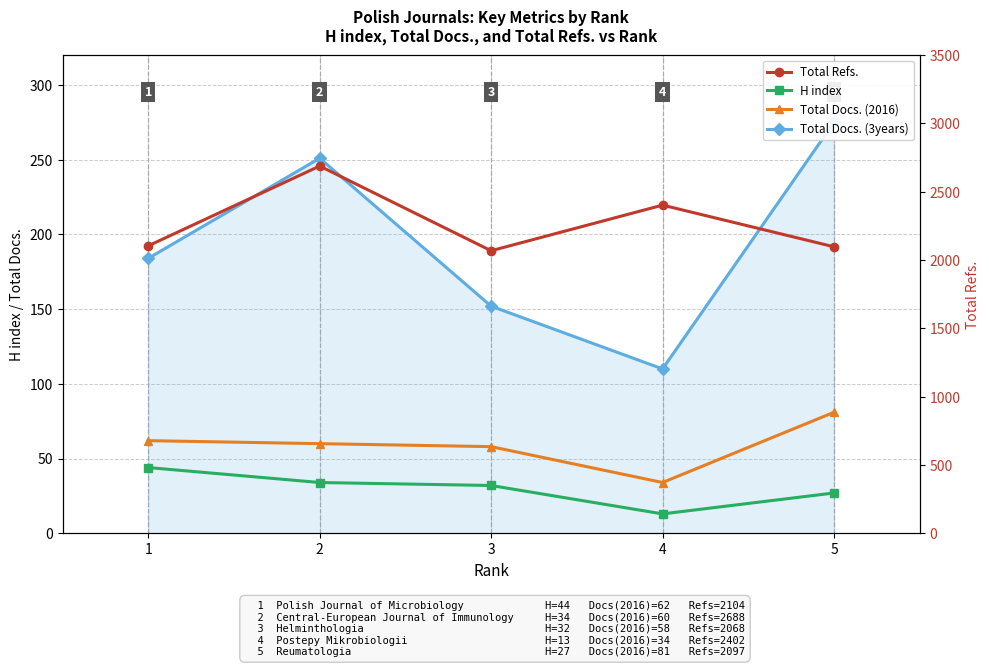

What is the highest value of the Total Docs. (2016) series?

81